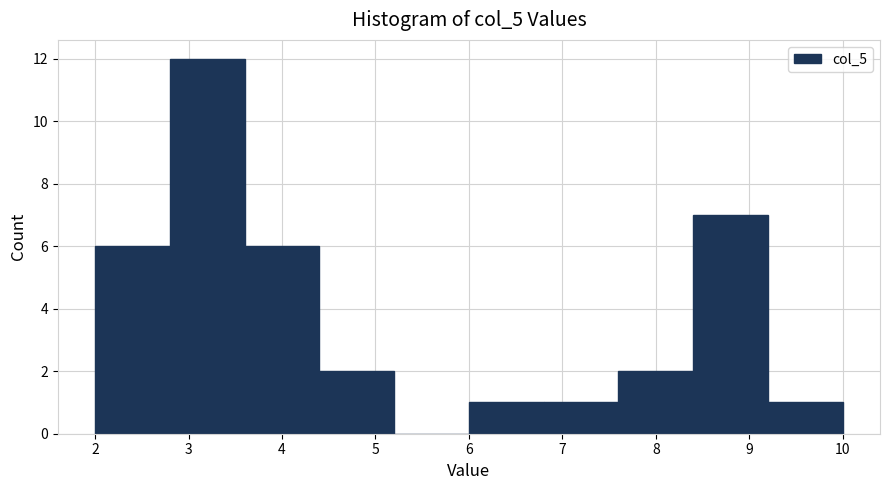

Reading left to right, transcribe this chart: for each bar, give the range it covers on the x-axis and its height. The values are not printed on the chart, so give them approximately, as read against the axis.

2.0 to 2.8: 6
2.8 to 3.6: 12
3.6 to 4.4: 6
4.4 to 5.2: 2
5.2 to 6.0: 0
6.0 to 6.8: 1
6.8 to 7.6: 1
7.6 to 8.4: 2
8.4 to 9.2: 7
9.2 to 10.0: 1